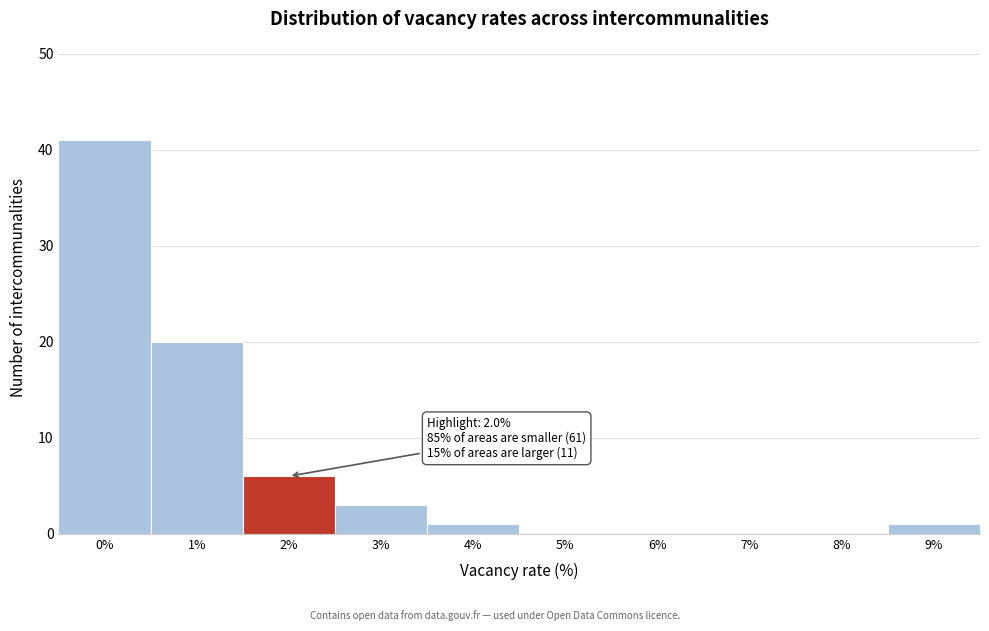

Reading left to right, extract all data points from this chart.

0%=41	1%=20	2%=6	3%=3	4%=1	5%=0	6%=0	7%=0	8%=0	9%=1